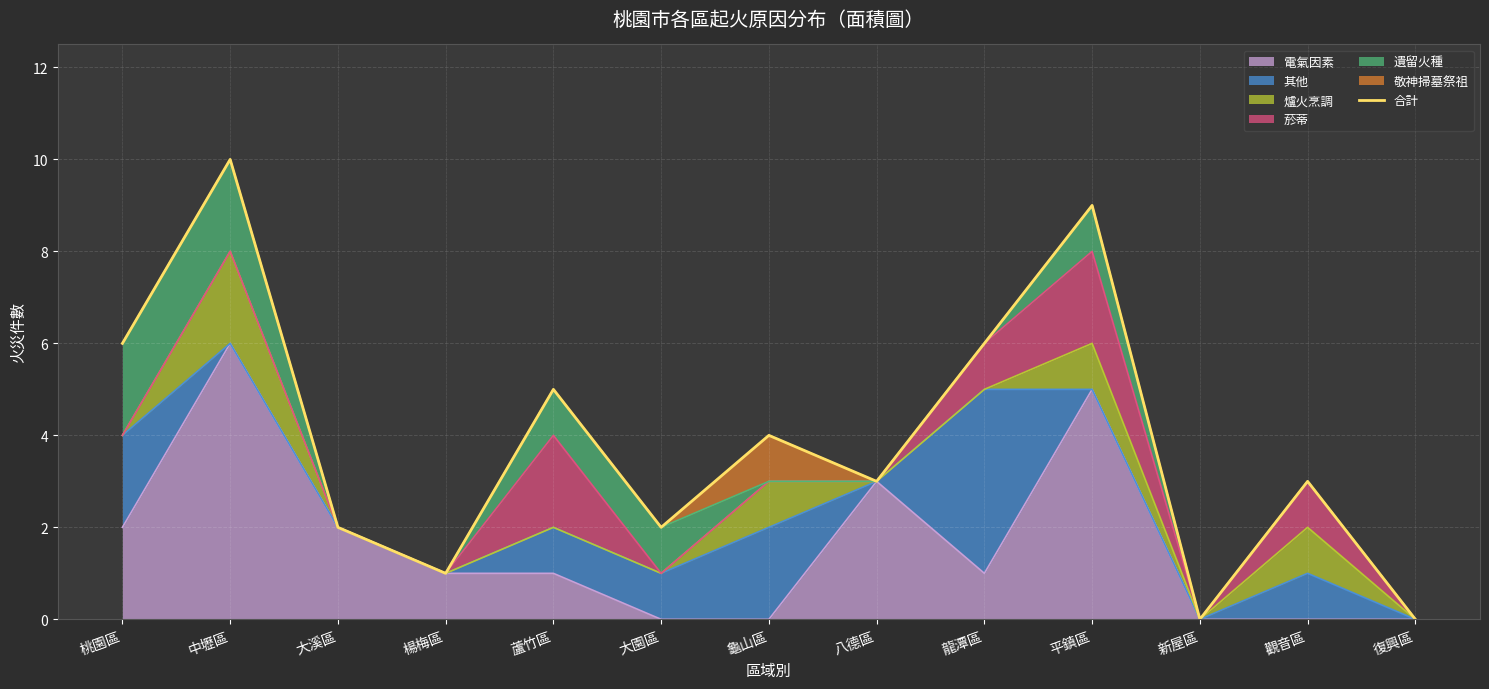

True or false: the data has more than 0 interior local peaks.

True